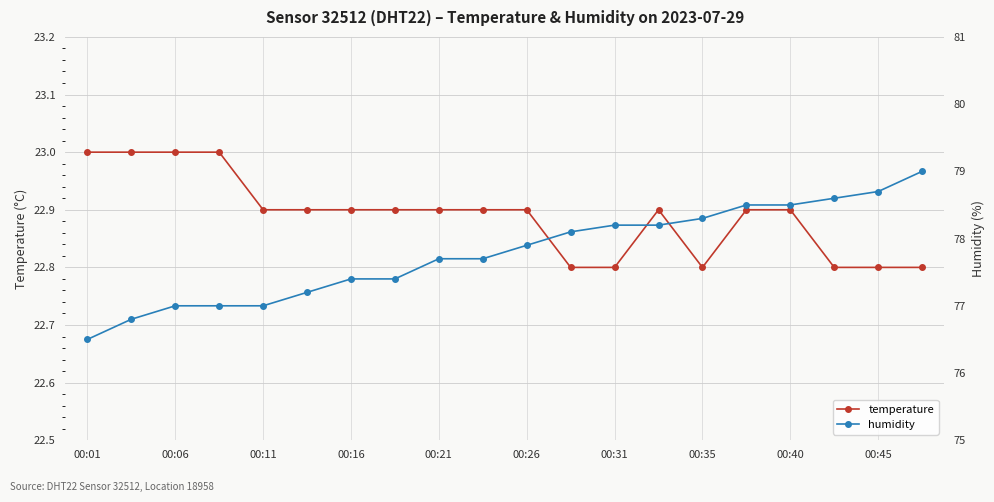

What is the highest value of the temperature series?

23.0